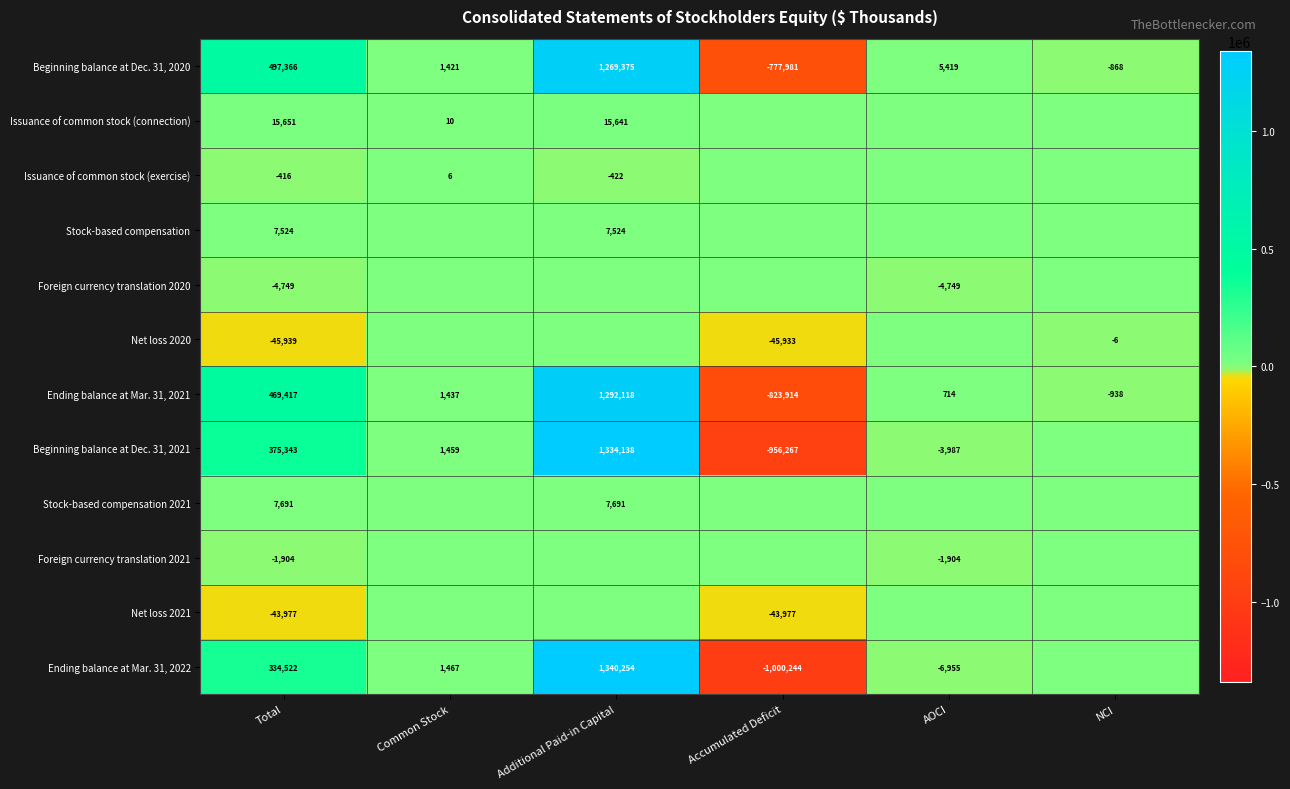

What is the average value of the Ending balance at Mar. 31, 2021 series?

156472